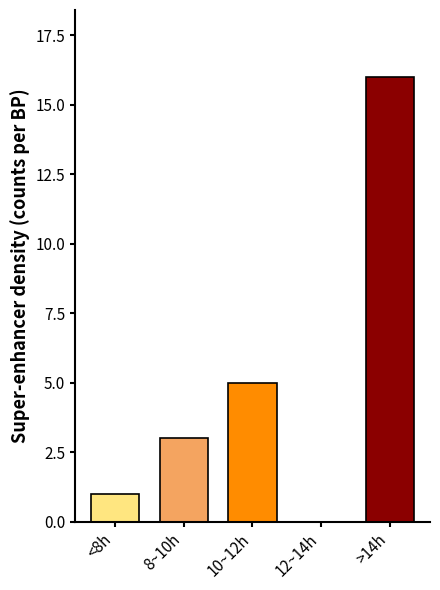

Reading left to right, what are all the values shown in this chart?

<8h=1	8~10h=3	10~12h=5	12~14h=0	>14h=16